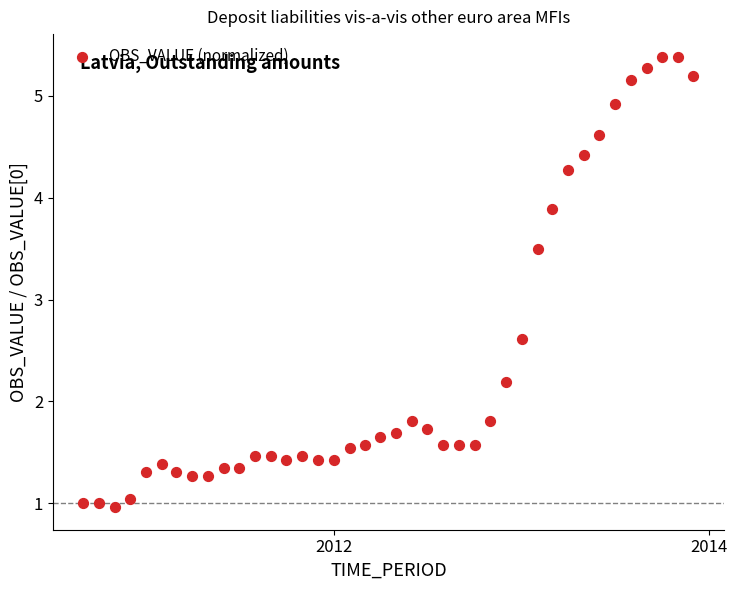

What Y value in the scatter plot is closest to 3?

2.6